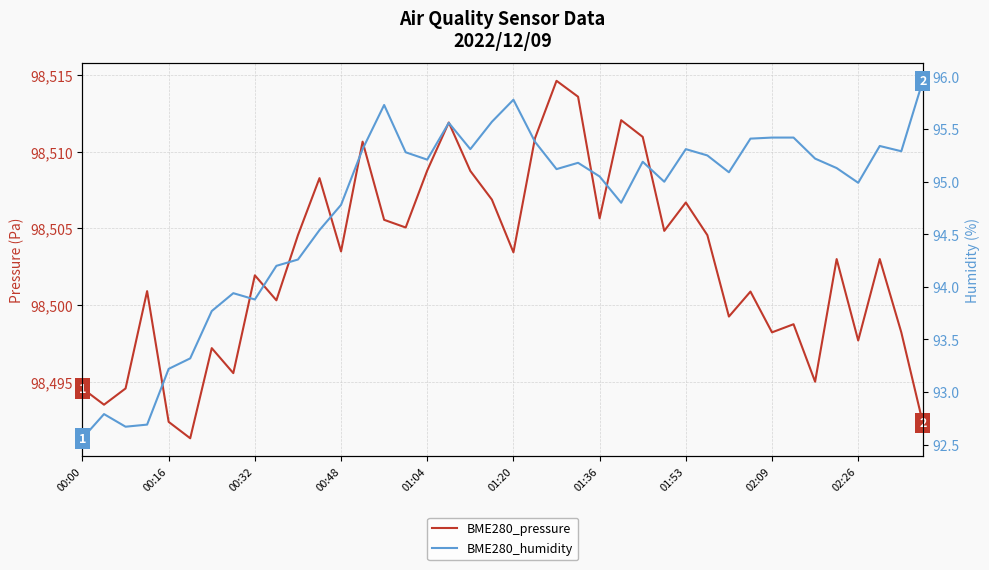

Rank the series at 30 from lowest to highest value.

BME280_humidity, BME280_pressure